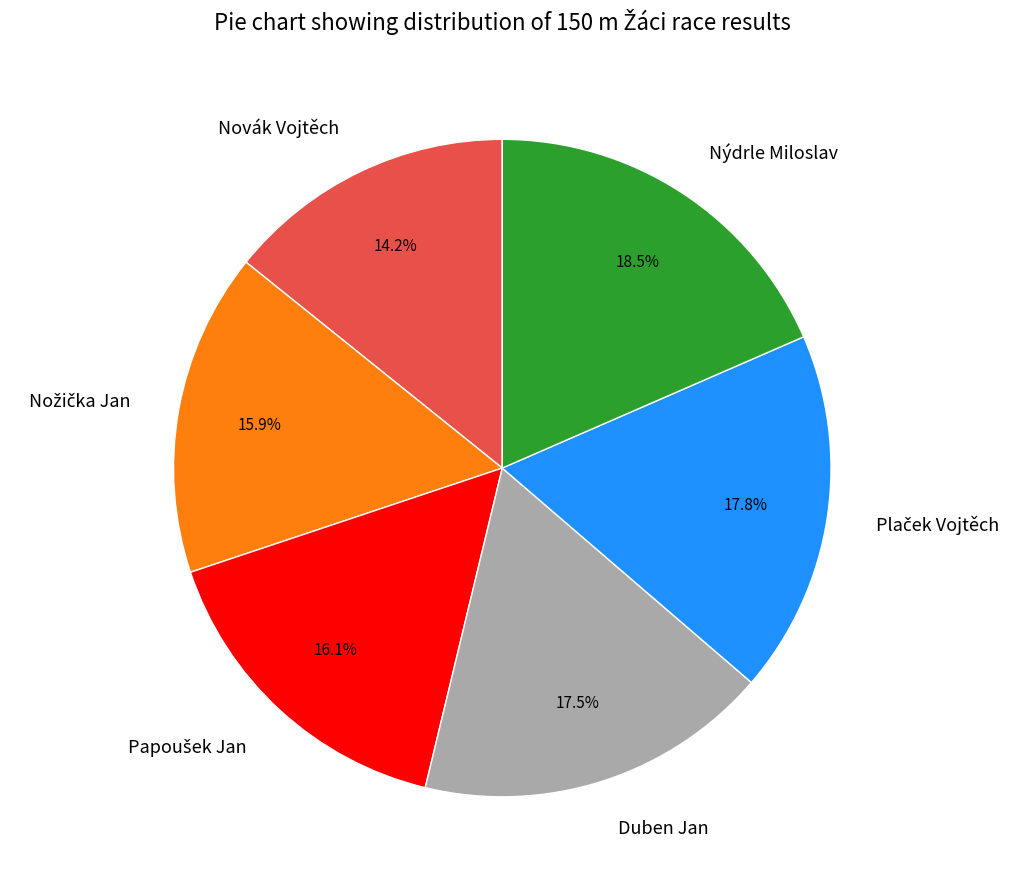

Is there a majority slice in this chart?

No